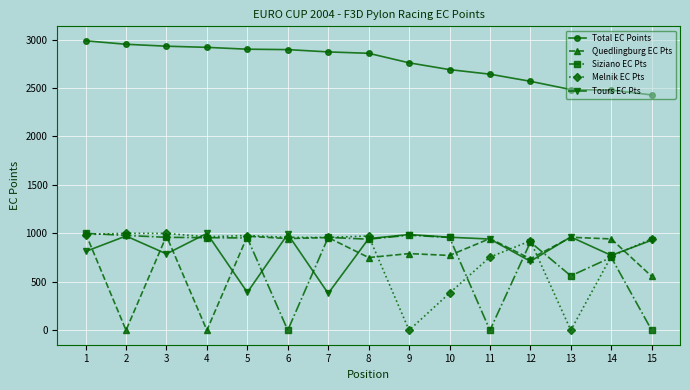

What is the sum of all Siziano EC Pts values?

10905.9